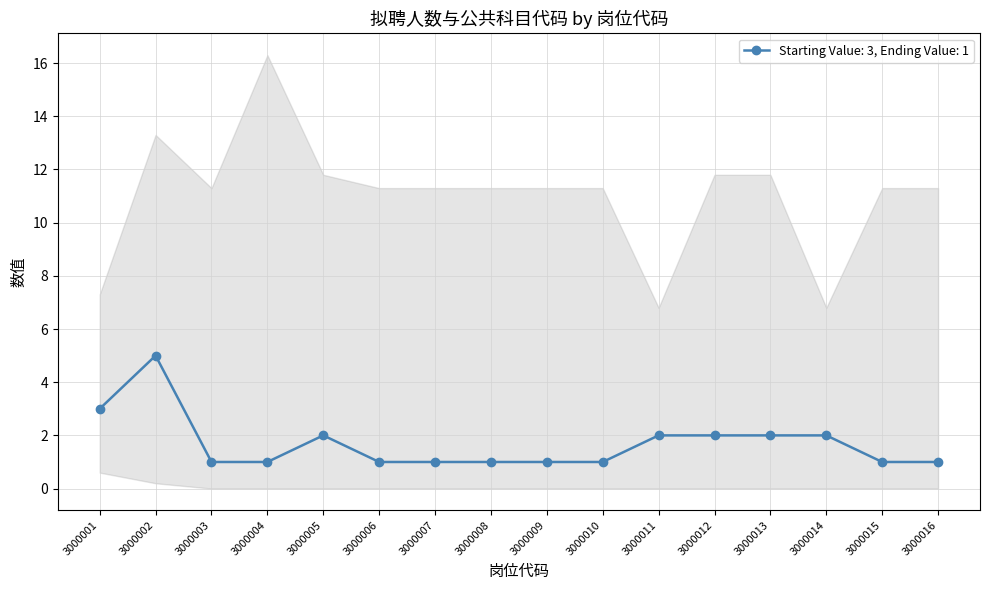

Does the chart display data point markers on the line(s)?

Yes